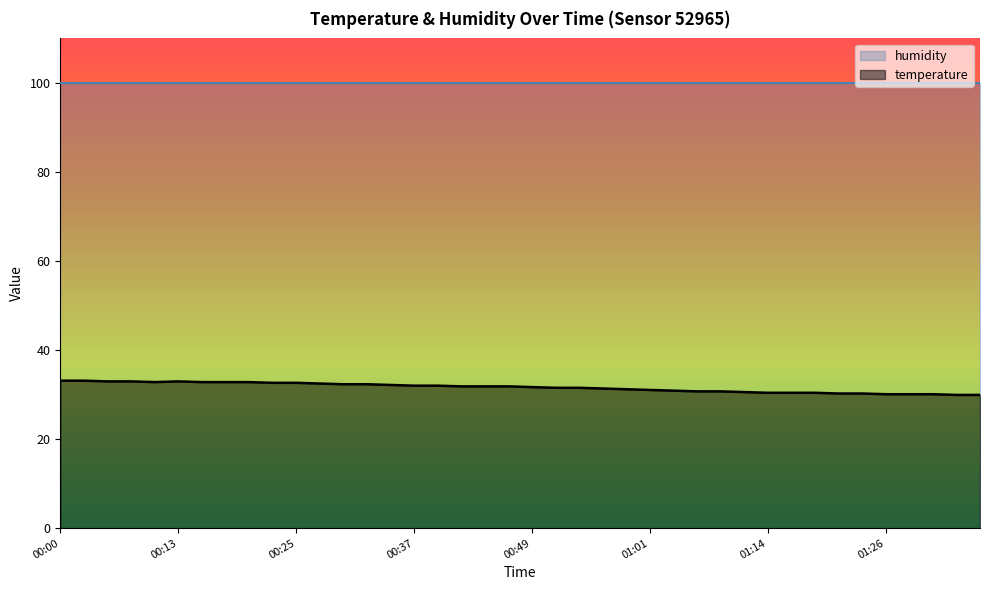

Which has a higher value, 00:52 or 00:32?

00:32